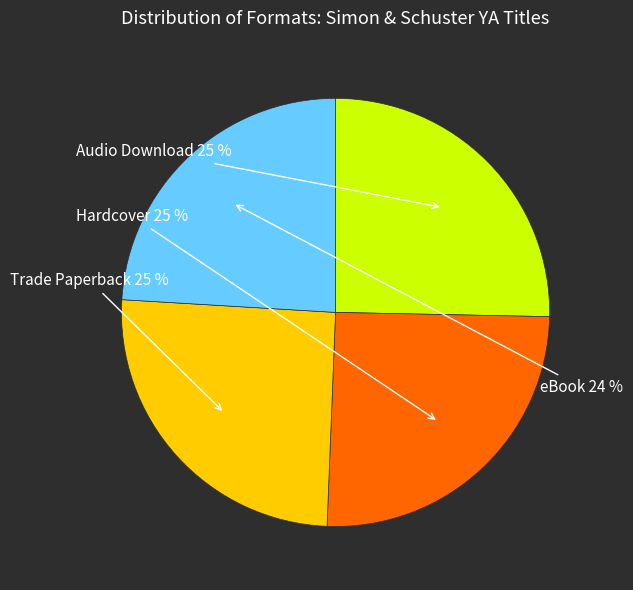

To the nearest percent, what is the difference between the largest and smallest slice percentages?

1%